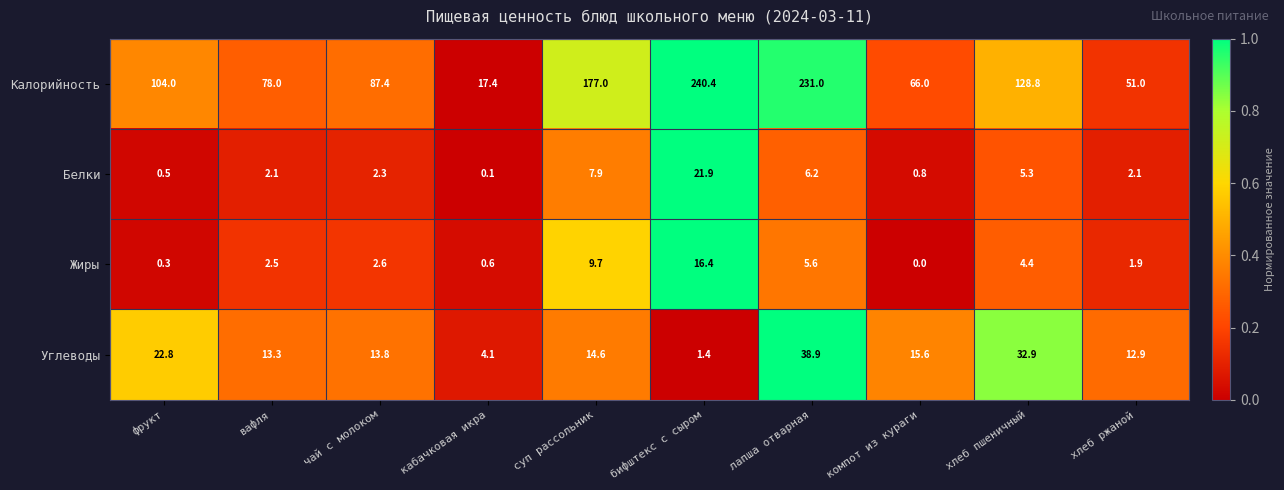

Which series has the largest total across all categories?

Калорийность